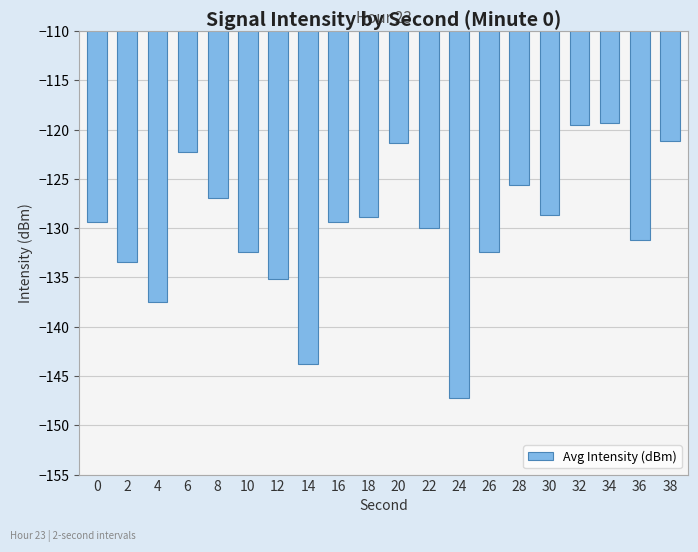

True or false: the data shows -61.3 at 30.

False